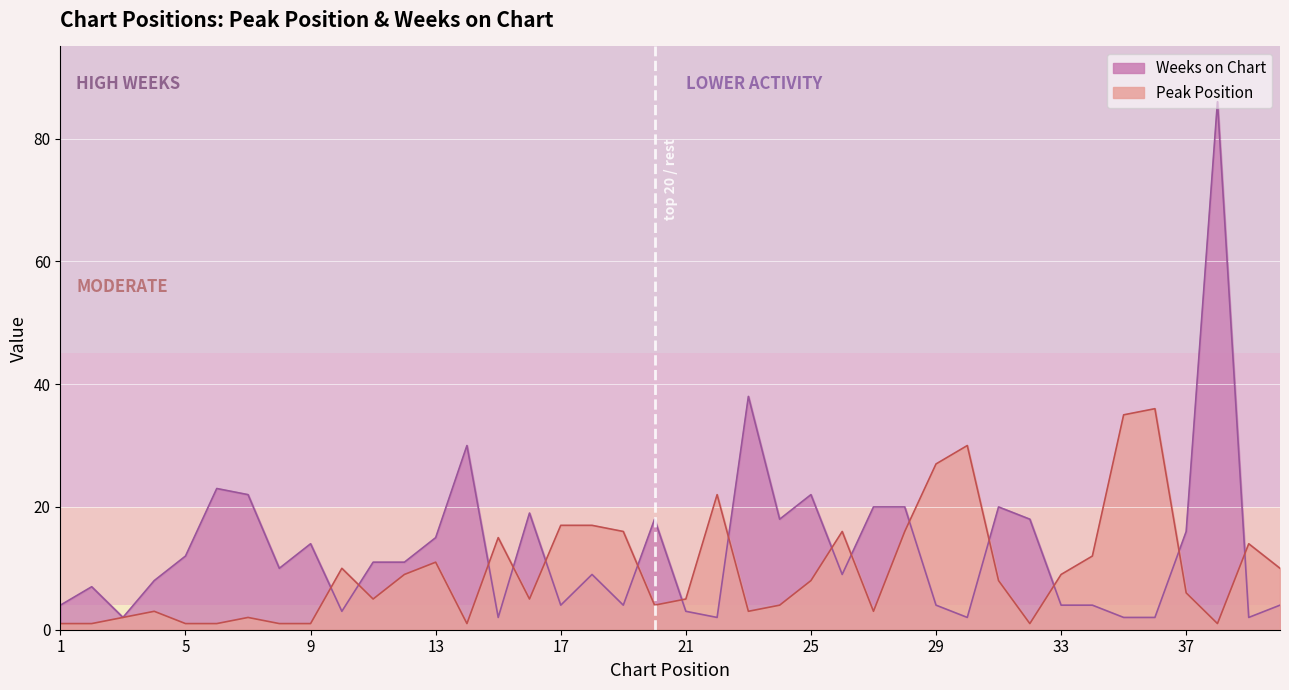

Where is the first local maximum for Weeks on Chart?

2